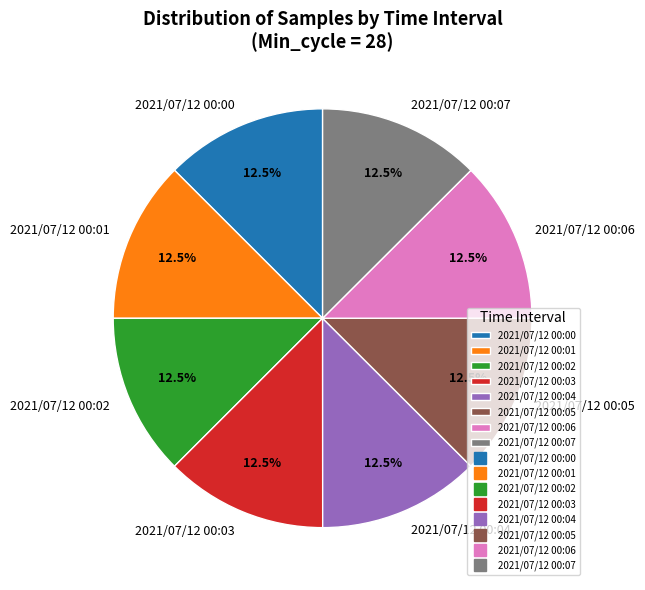

To the nearest percent, what is the average slice percentage?

12%